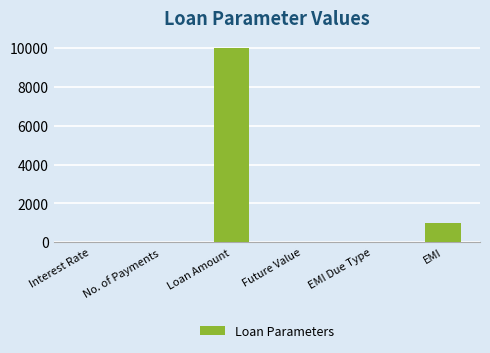

Between No. of Payments and EMI, which is larger?

EMI